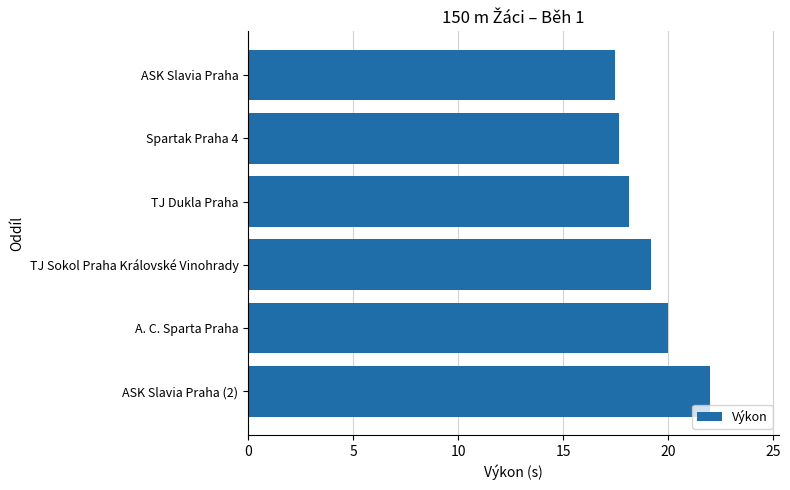

The value at ASK Slavia Praha is 4.0. True or false?

False